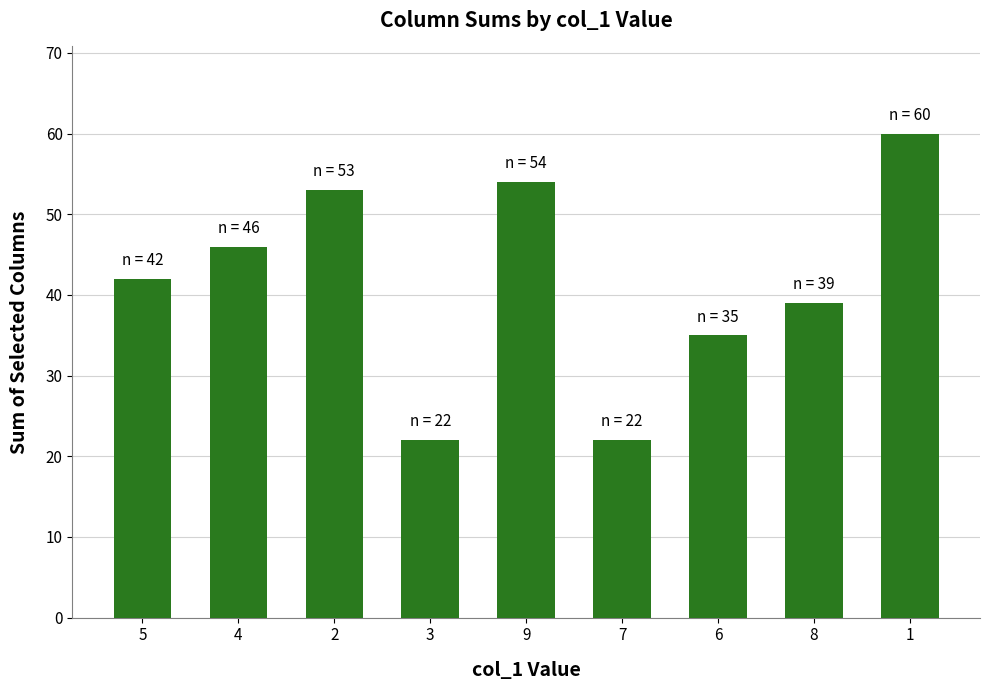

Reading left to right, what are all the values shown in this chart?

5=42	4=46	2=53	3=22	9=54	7=22	6=35	8=39	1=60